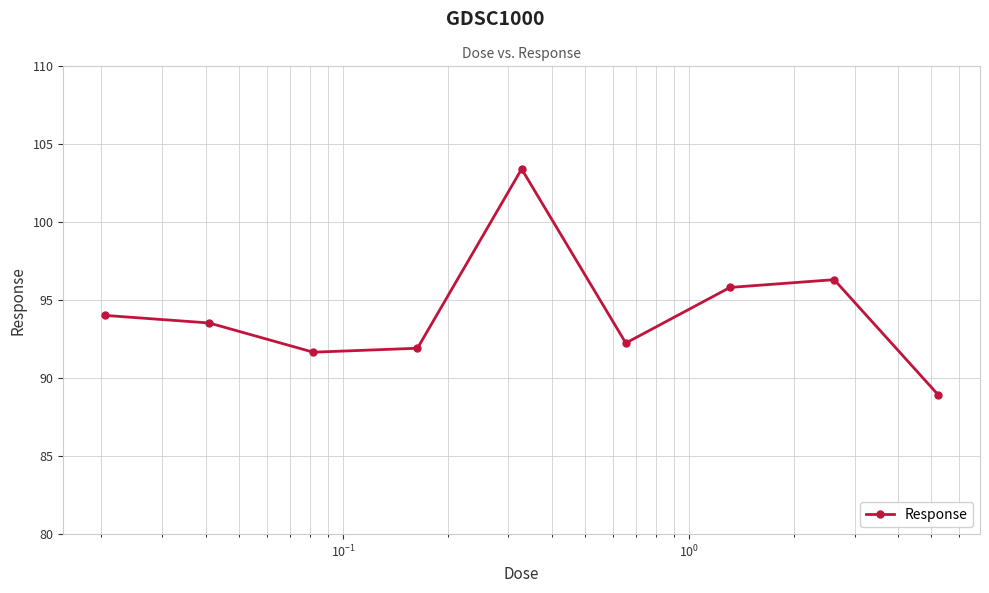

How many interior local valleys (lower than both neighbors) does the data have?

2